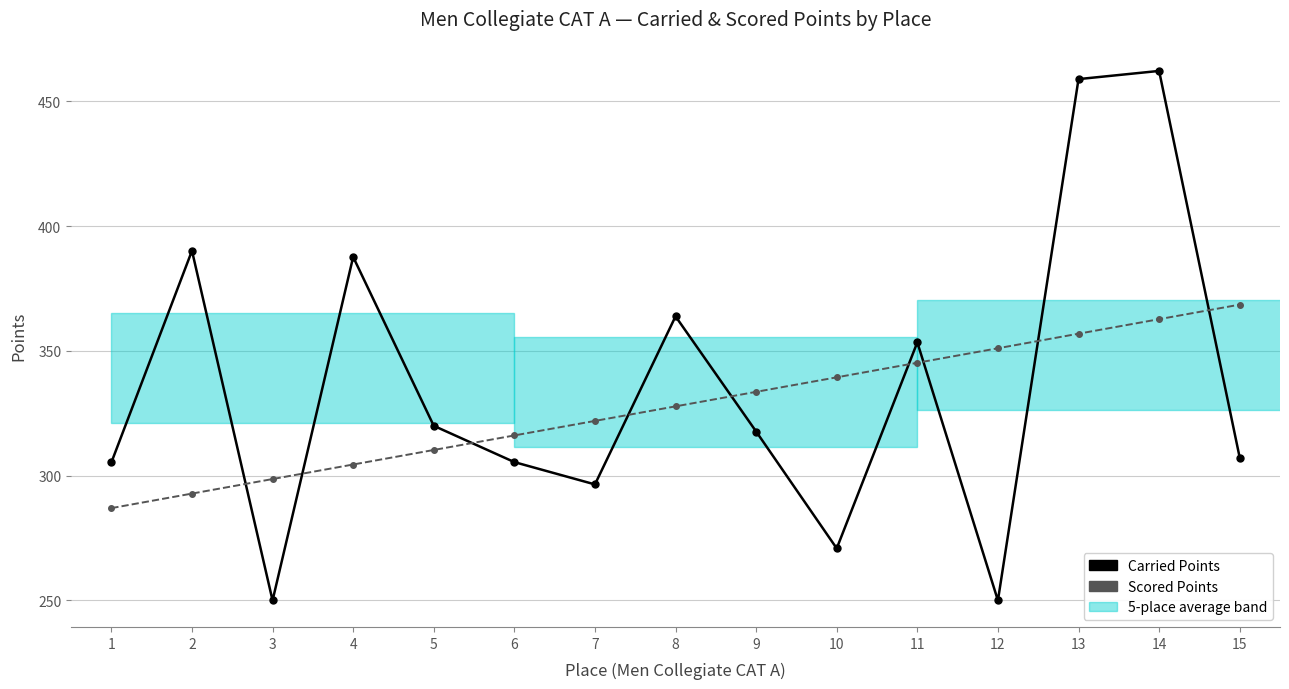

Rank the series at 14 from lowest to highest value.

Scored Points, Carried Points